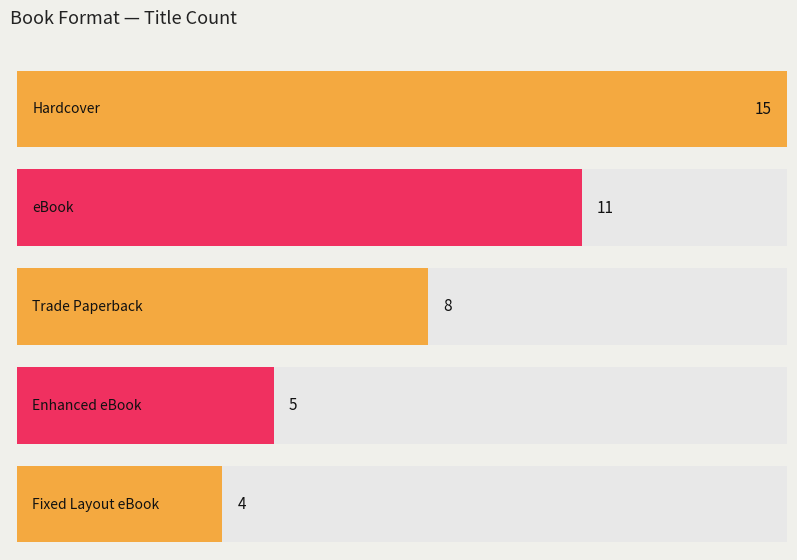

Between Other and Hardcover, which is larger?

Hardcover